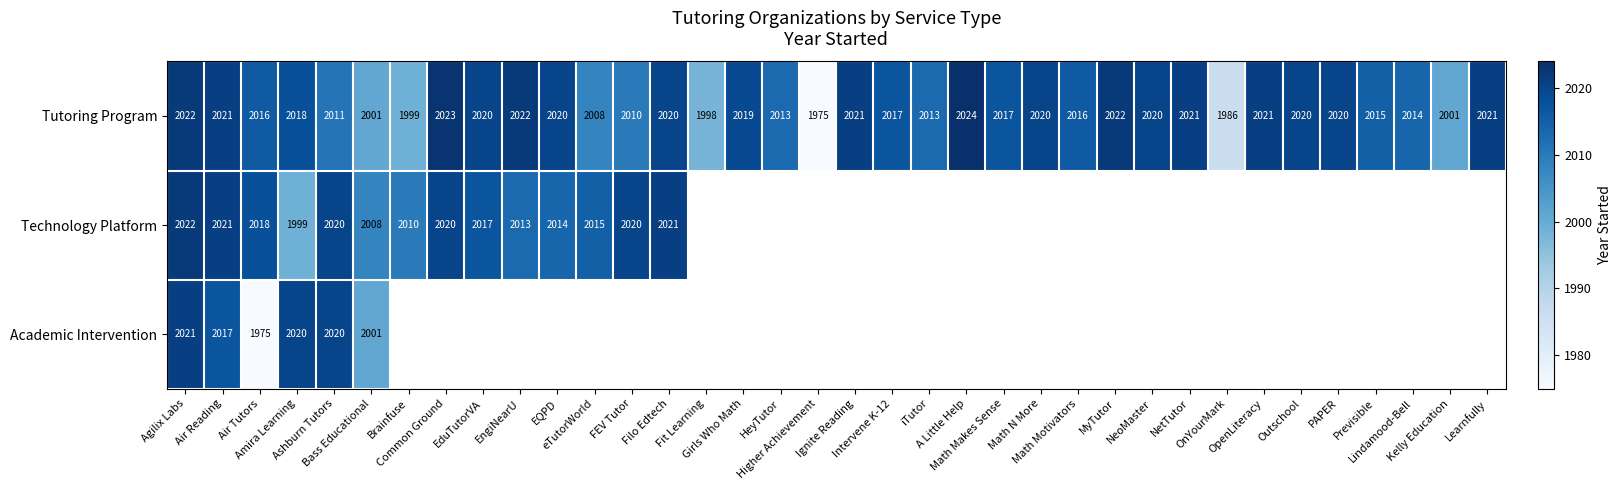

What is the smallest value displayed?

1975.0